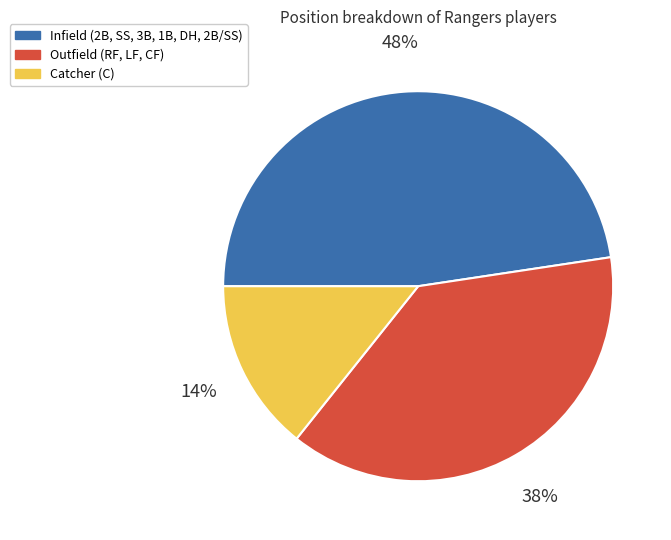

Count the number of slices in the pie.

3